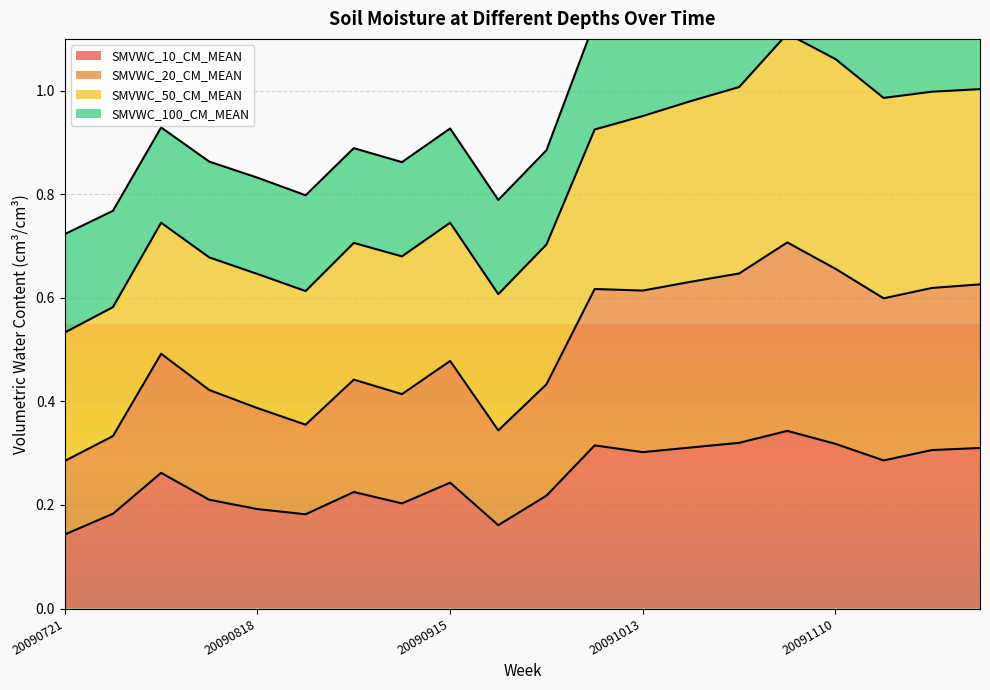

Between 20090721 and 20090929, which series saw the biggest shift?

SMVWC_20_CM_MEAN